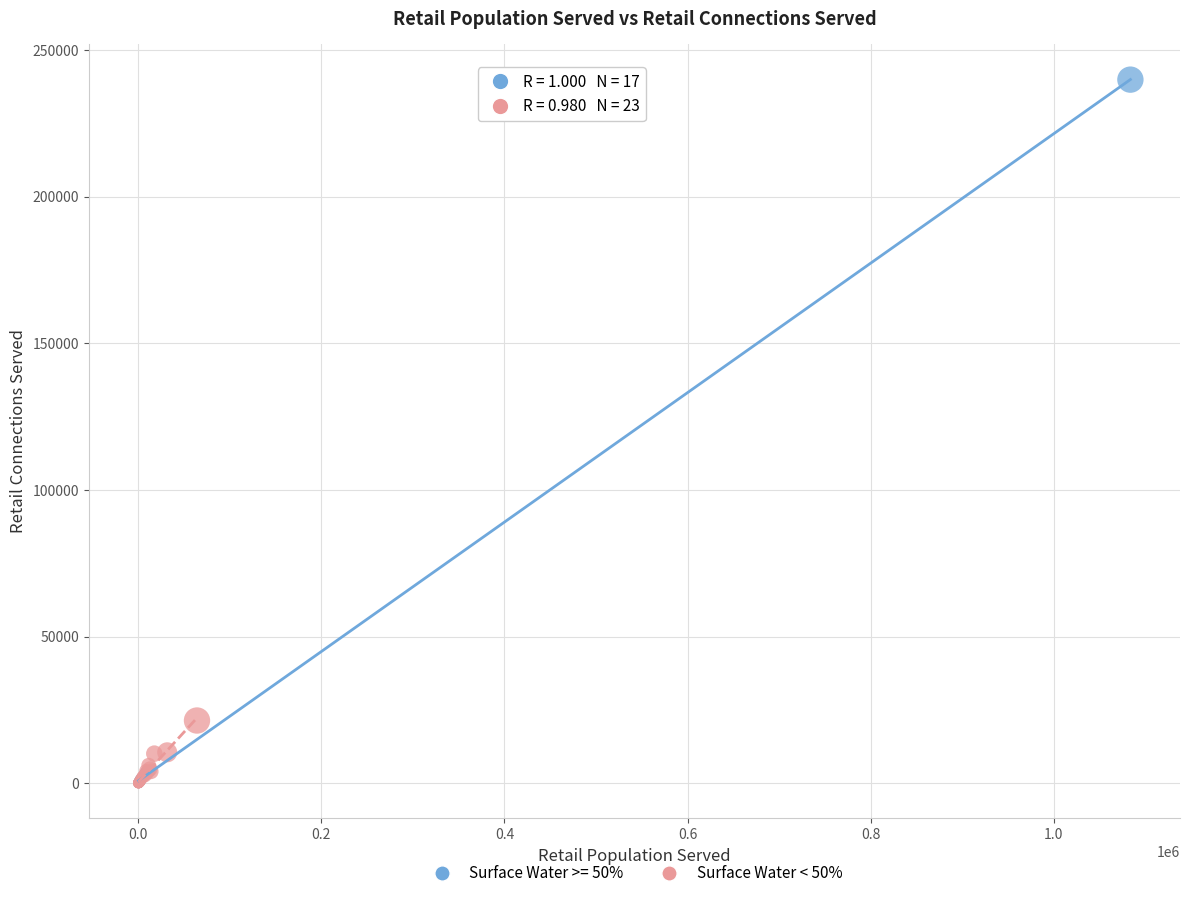

Which series has the largest Y range (max minus min)?

Surface Water >= 50%